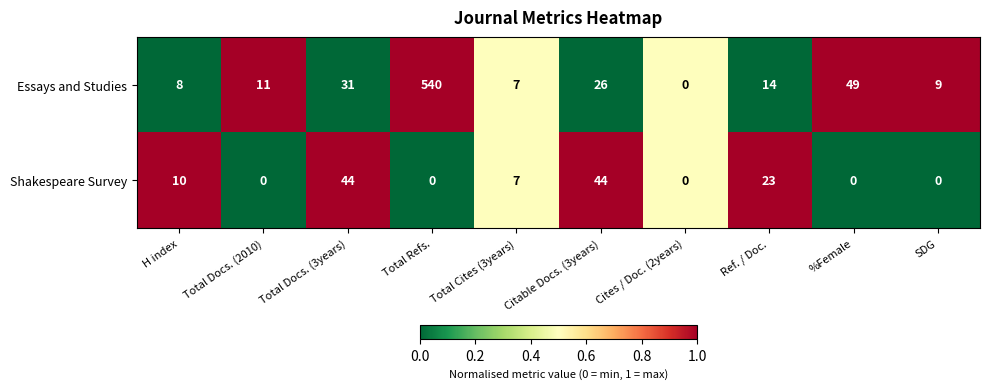

What is the spread (max minus min) of values at Ref. / Doc.?

9